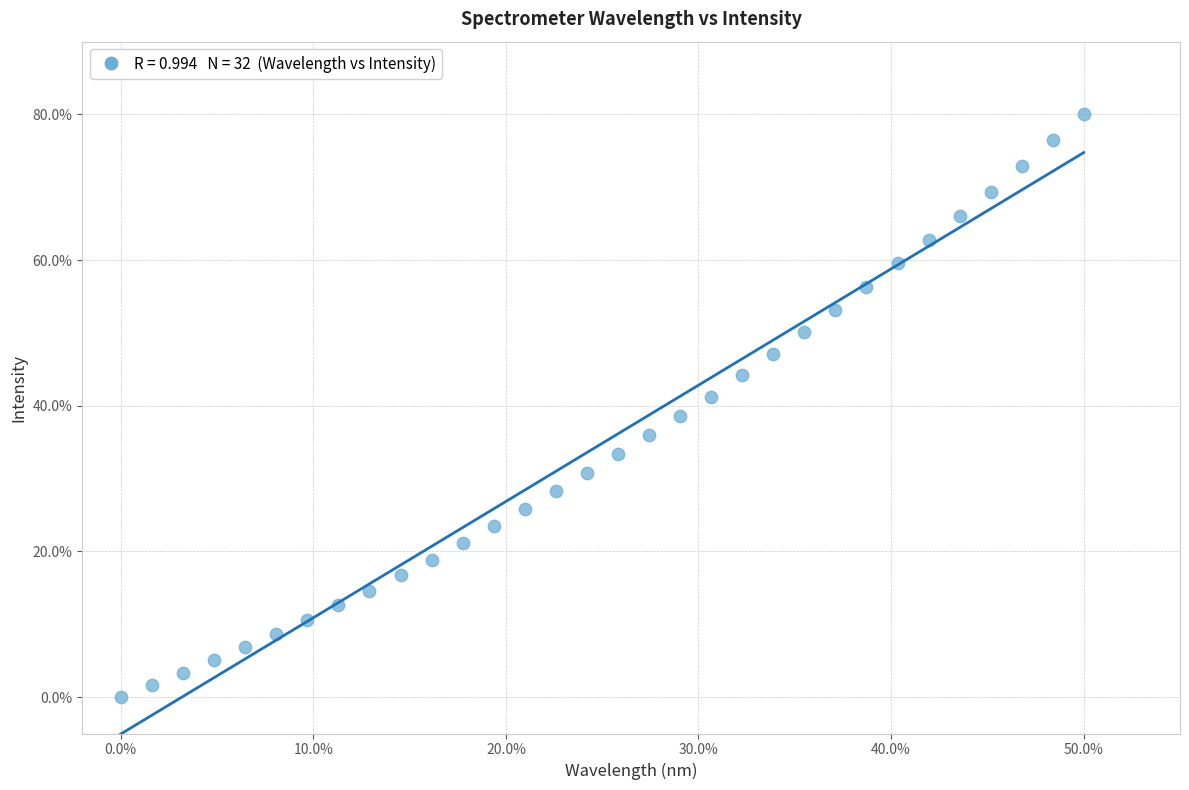

What is the range of Y values (max minus min)?

80.0